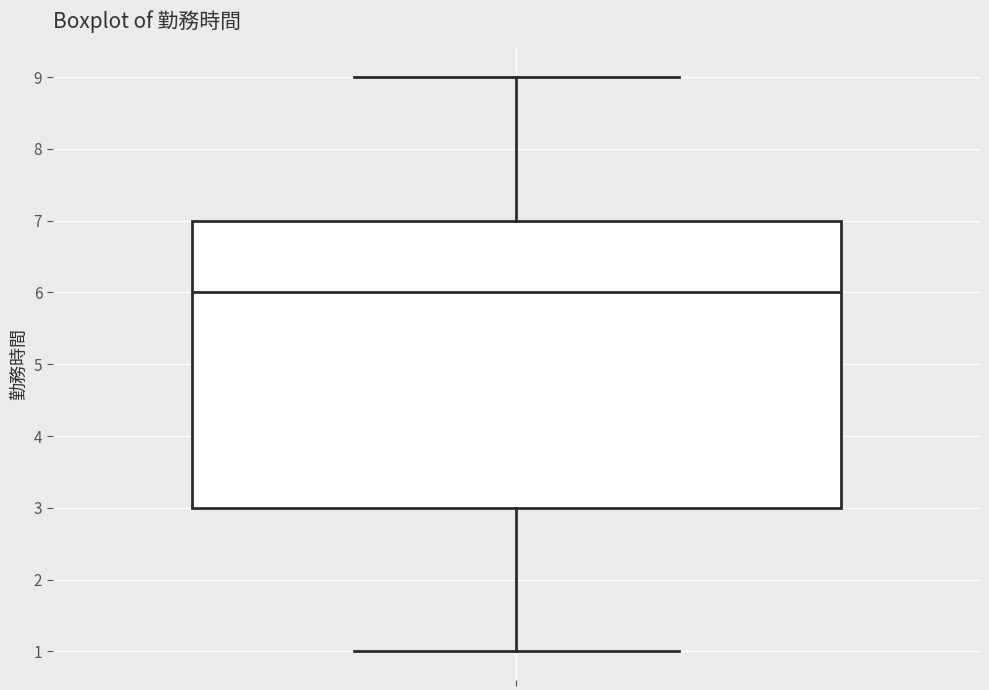

Read this box plot against the y-axis: the position of the median line, the range covered by the box, and the ends of both whiskers. The values are not printed on the chart, so give them approximately, as read against the axis.

median 6, box 3 to 7, whiskers 1 to 9